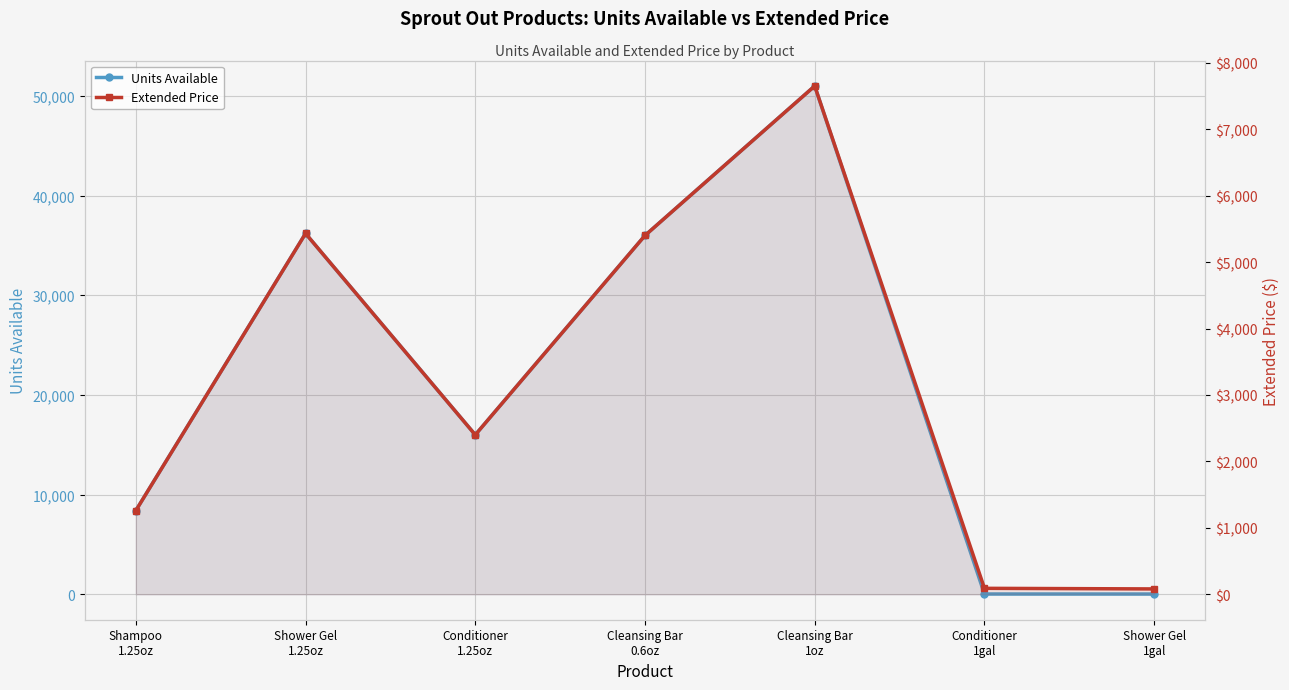

Where do Extended Price and Units Available first cross each other?

Cleansing Bar
1oz and Conditioner
1gal